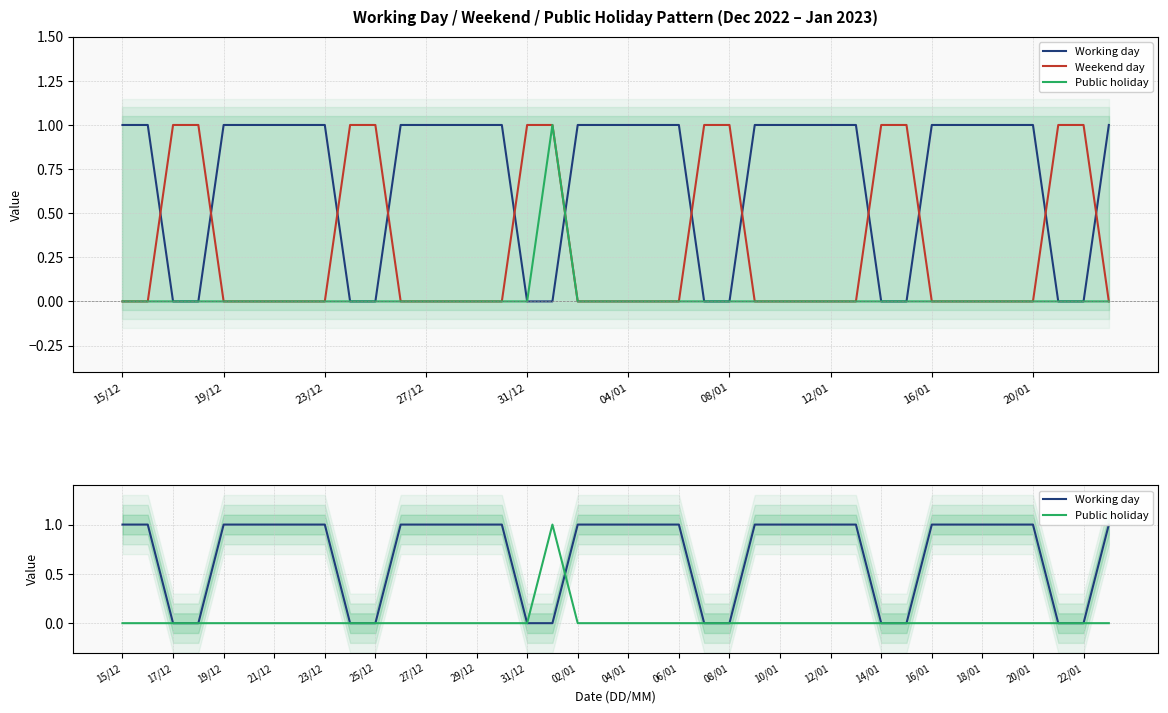

Reading right to left, what are all the values shown in this chart?

Working day: 1	0	0	1	1	1	1	1	0	0	1	1	1	1	1	0	0	1	1	1	1	1	0	0	1	1	1	1	1	0	0	1	1	1	1	1	0	0	1	1
Weekend day: 0	1	1	0	0	0	0	0	1	1	0	0	0	0	0	1	1	0	0	0	0	0	1	1	0	0	0	0	0	1	1	0	0	0	0	0	1	1	0	0
Public holiday: 0	0	0	0	0	0	0	0	0	0	0	0	0	0	0	0	0	0	0	0	0	0	1	0	0	0	0	0	0	0	0	0	0	0	0	0	0	0	0	0